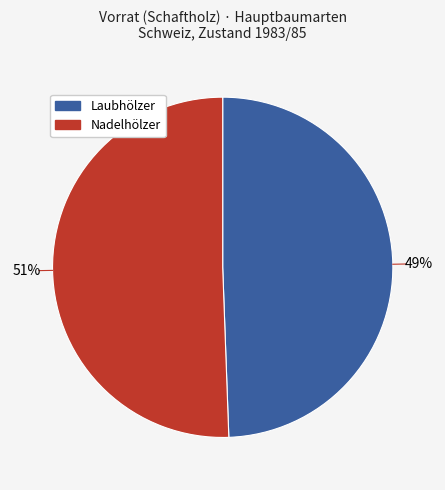

To the nearest percent, what is the average slice percentage?

50%